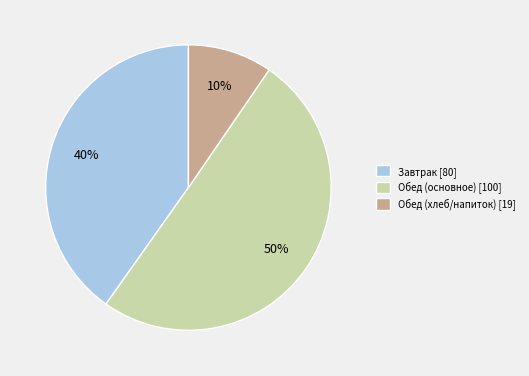

Do Обед (основное) [100] and Завтрак [80] together represent more than half of the pie?

Yes